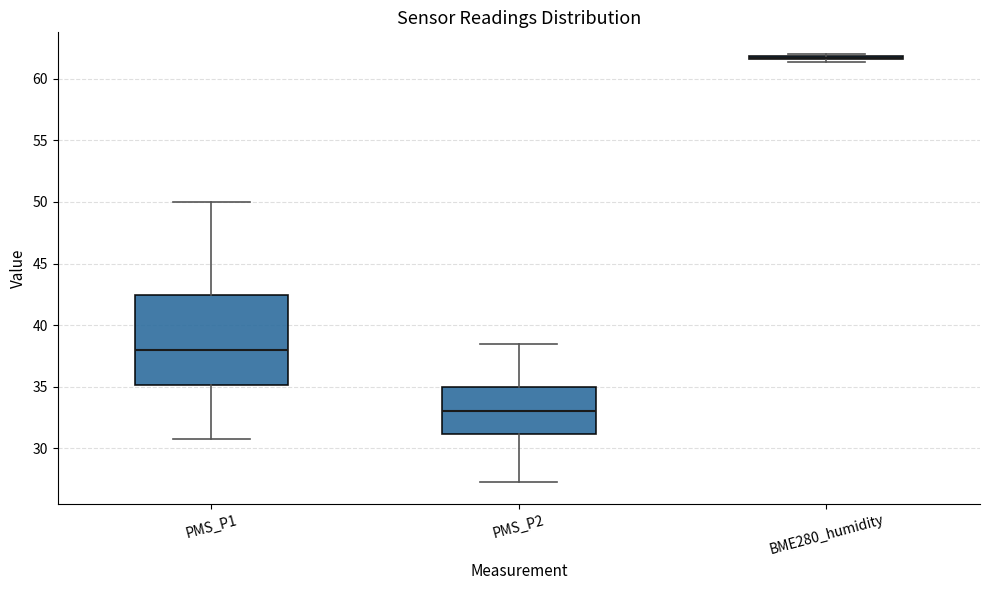

Where is the lower edge of the box for BME280_humidity on the y-axis? The values are not printed on the chart, so give them approximately, as read against the axis.

61.5